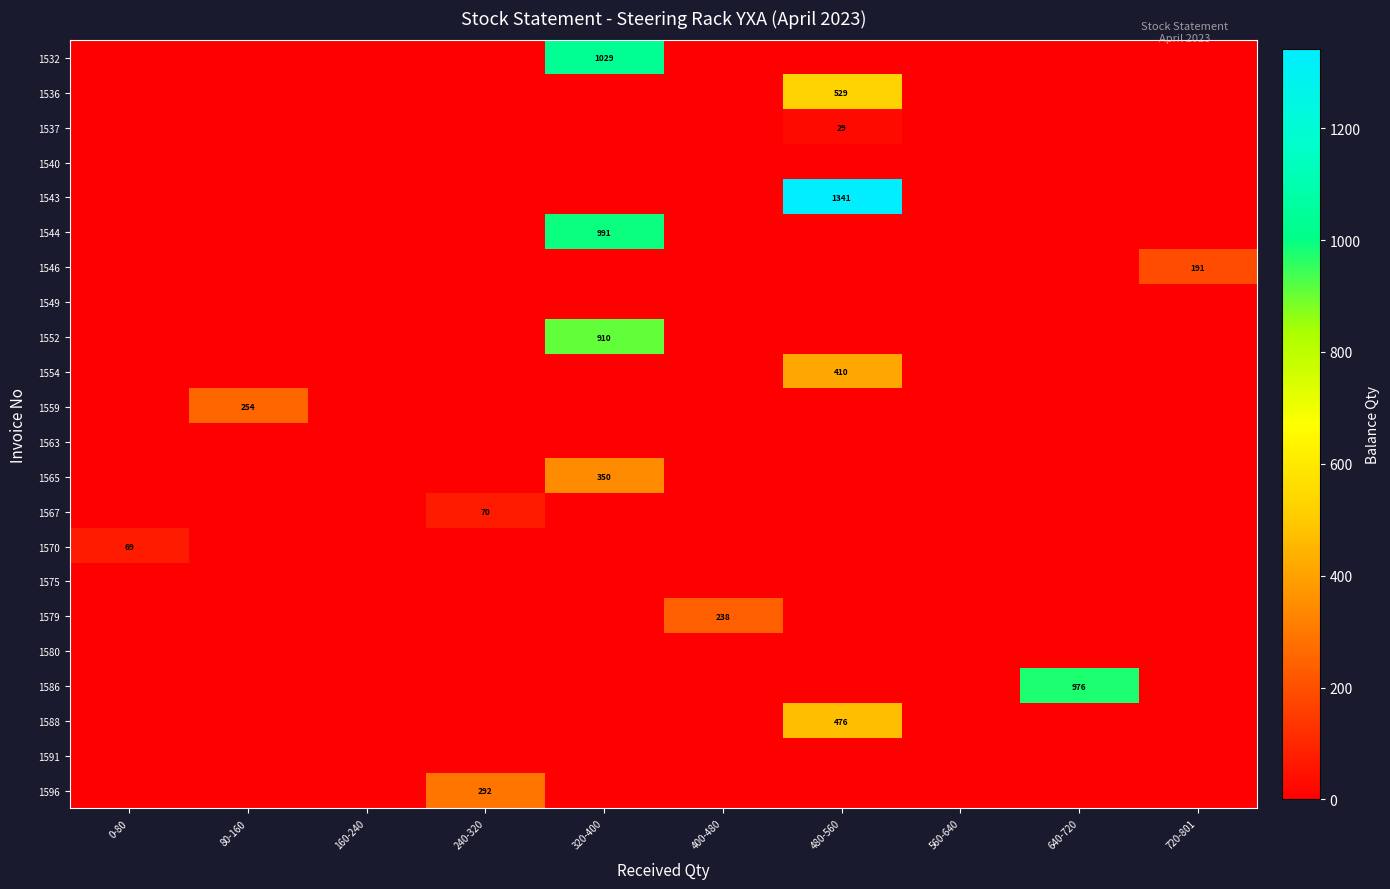

Rank the series at 240-320 from lowest to highest value.

1532, 1536, 1537, 1540, 1543, 1544, 1546, 1549, 1552, 1554, 1559, 1563, 1565, 1570, 1575, 1579, 1580, 1586, 1588, 1591, 1567, 1596